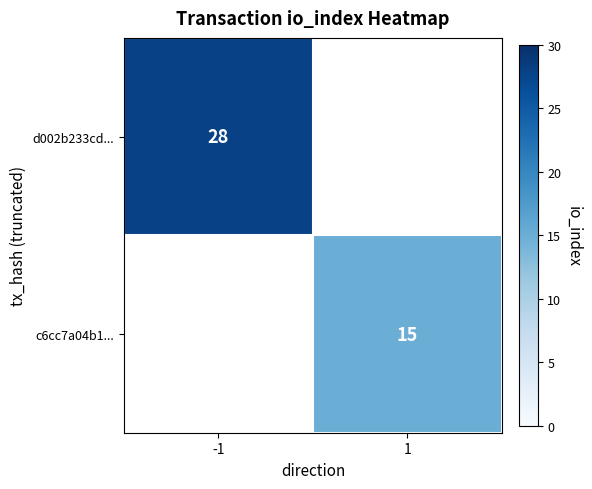

How many categories are shown in the chart?

2